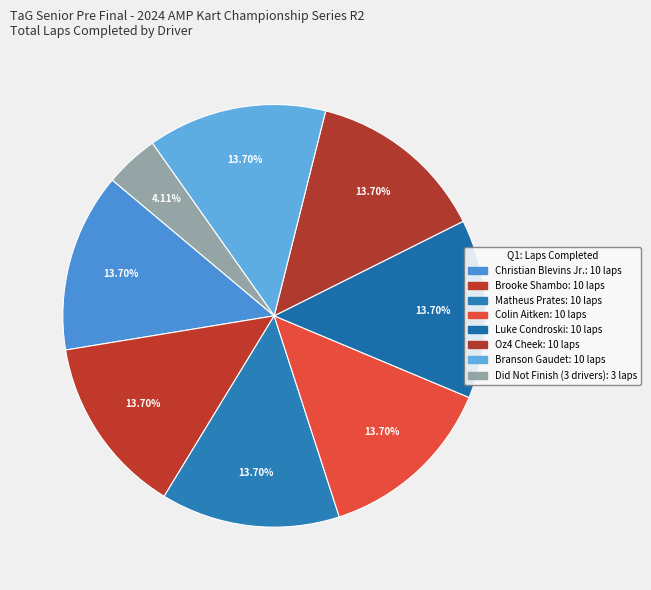

How many segments does this pie chart have?

8